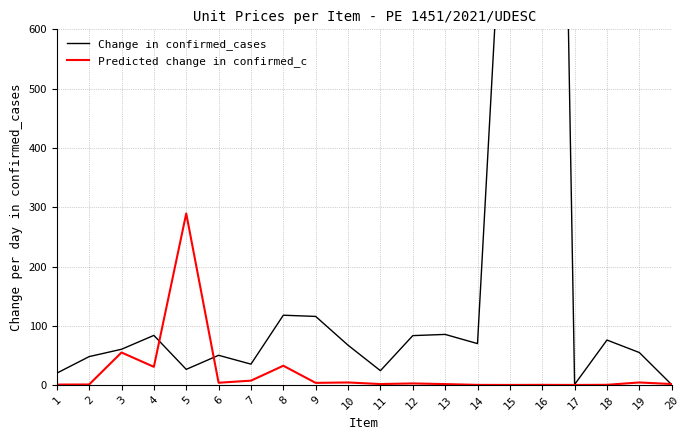

At which category does Predicted change in confirmed_c reach its first local valley?

4